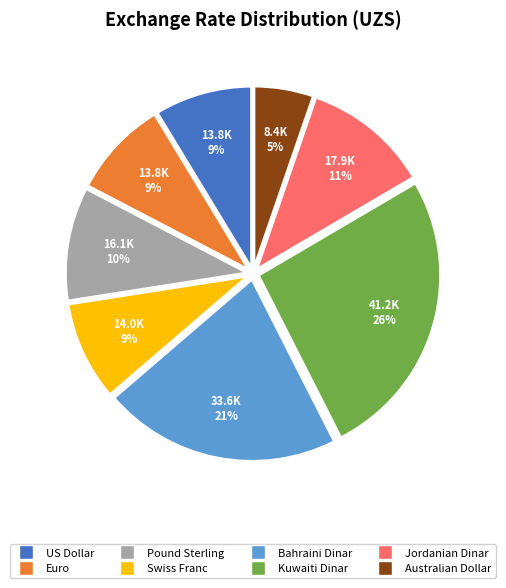

To the nearest percent, what is the average slice percentage?

12%